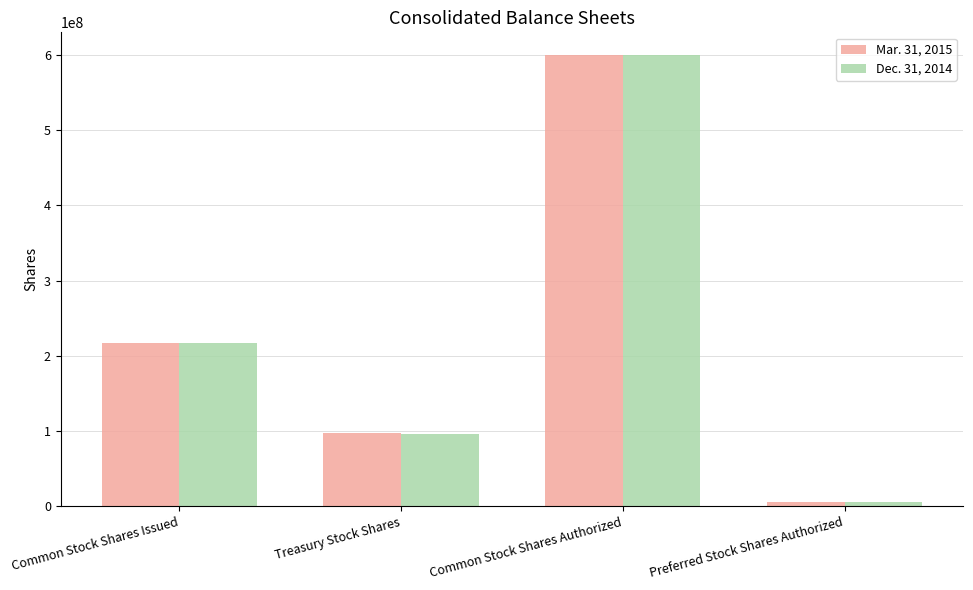

What position from the left is Preferred Stock Shares Authorized?

4